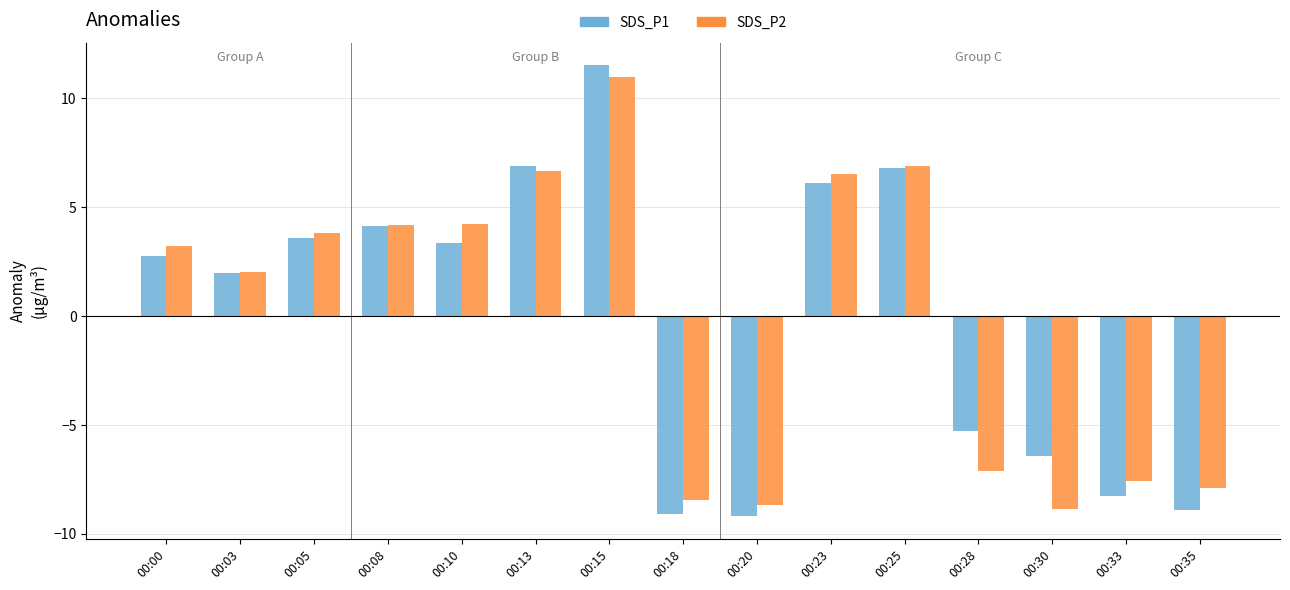

Which series has the largest range (max minus min)?

SDS_P1